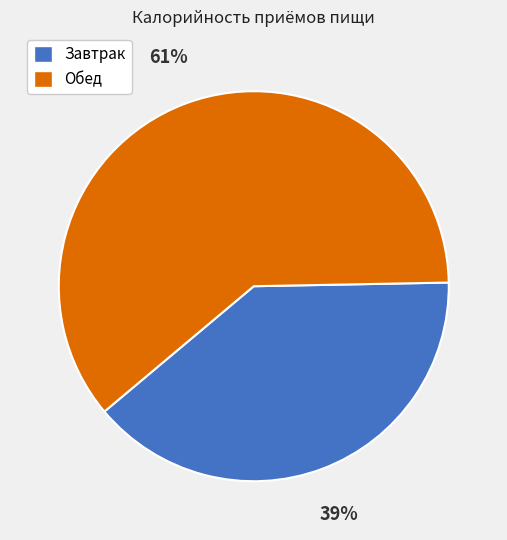

To the nearest percent, what is the combined percentage of Завтрак and Обед?

100%